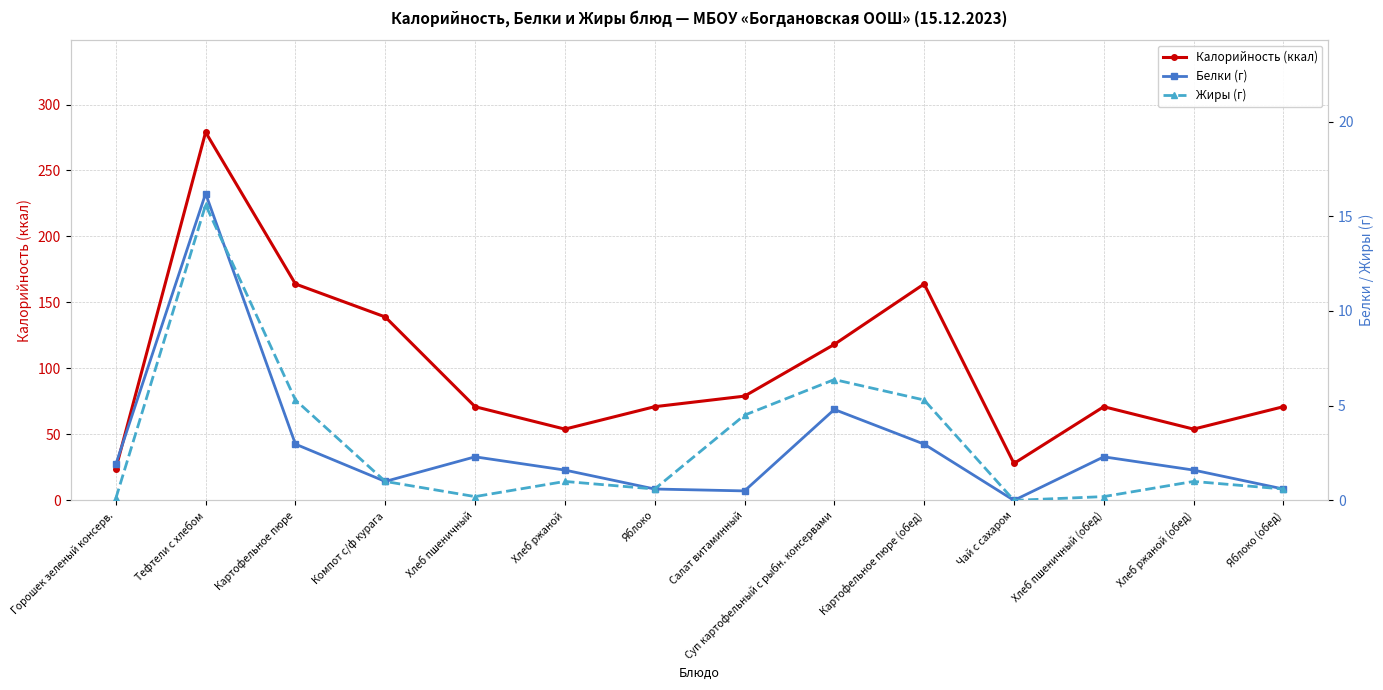

How many lines are shown in the chart?

3